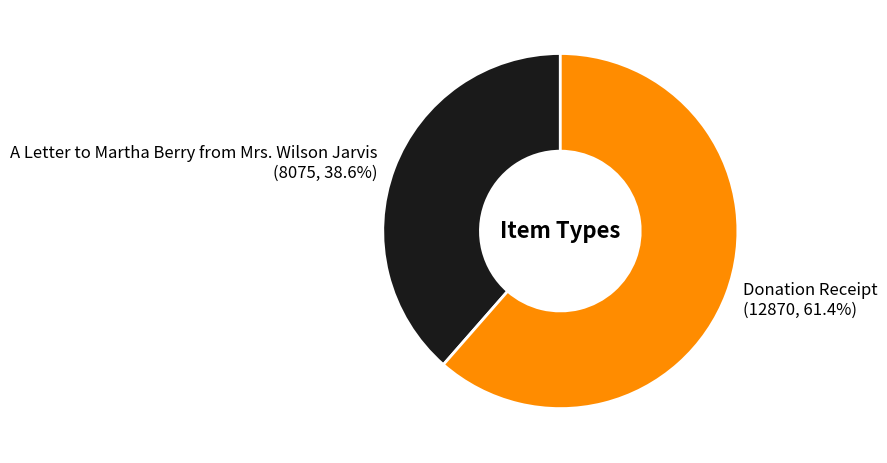

How much of the chart is everything except Donation Receipt?

38.6%